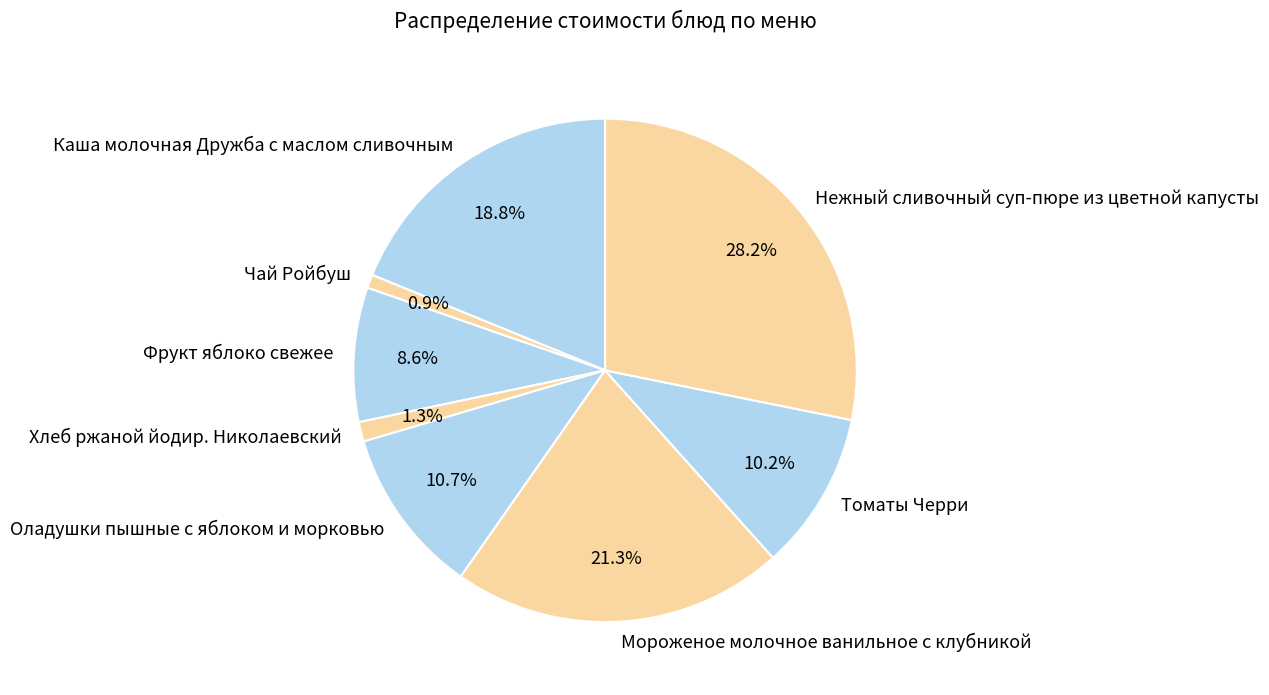

Is there any slice that represents more than half of the pie?

No